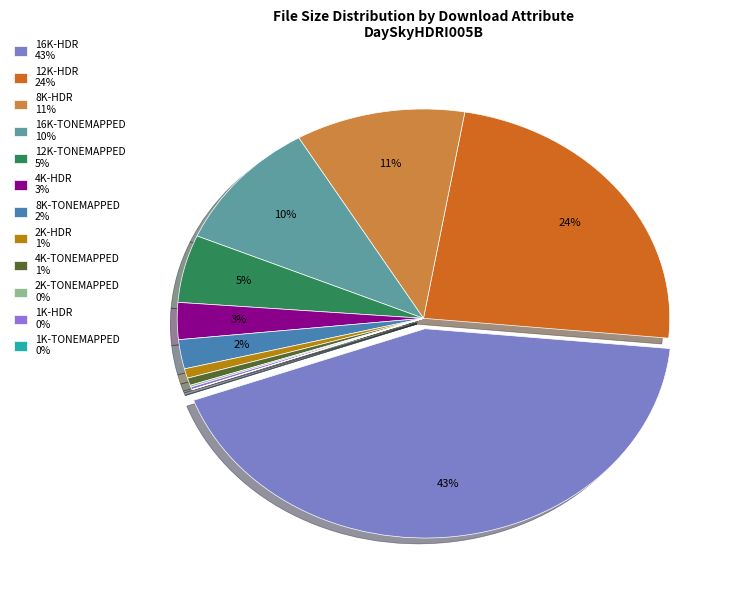

What is the smallest slice in the pie chart?

1K-TONEMAPPED